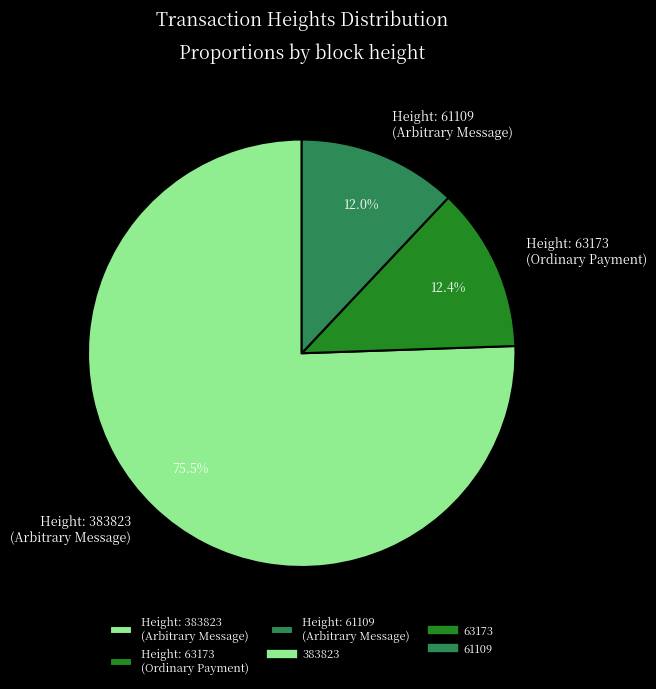

Which slice represents more than half of the pie?

Height: 383823 (Arbitrary Message)